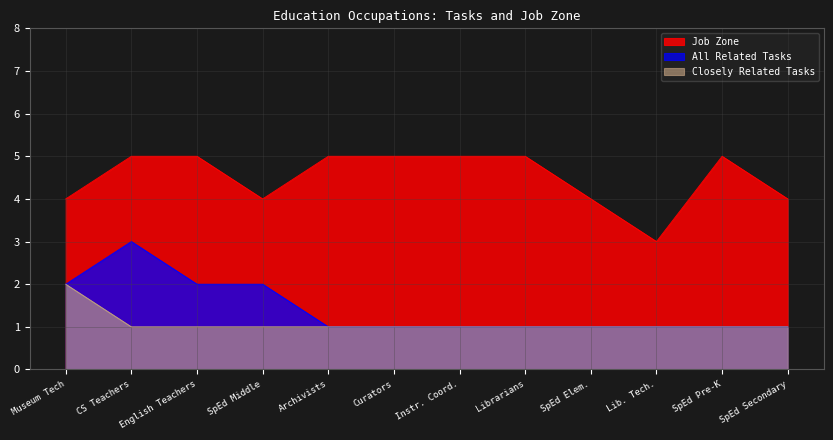

What are all the series names shown in the legend?

Job Zone, All Related Tasks, Closely Related Tasks